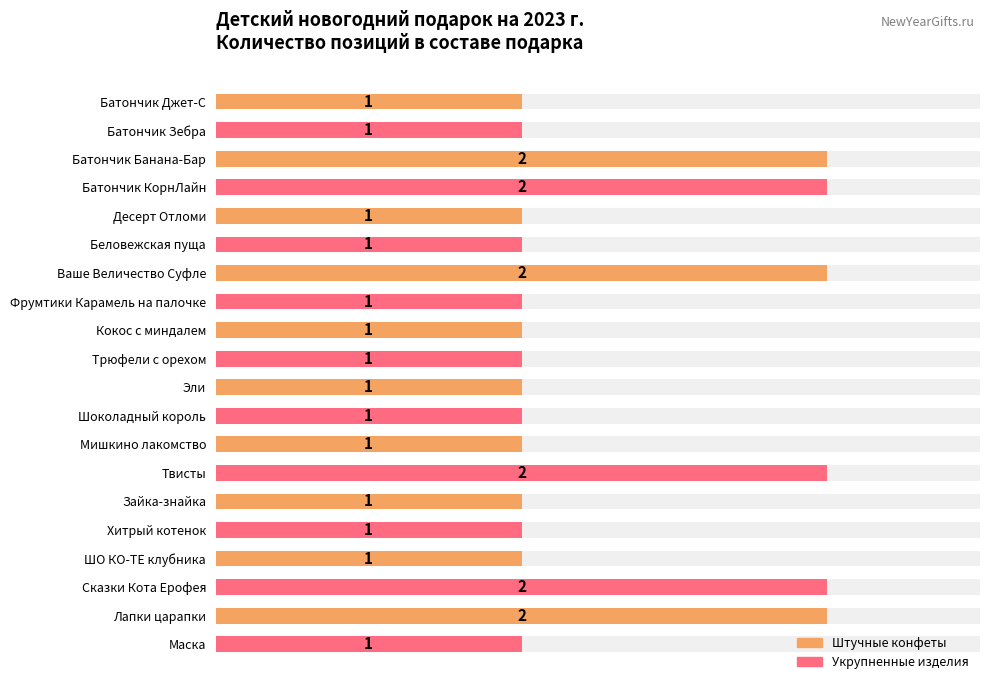

What is the value of the 1st bar from the left?

1